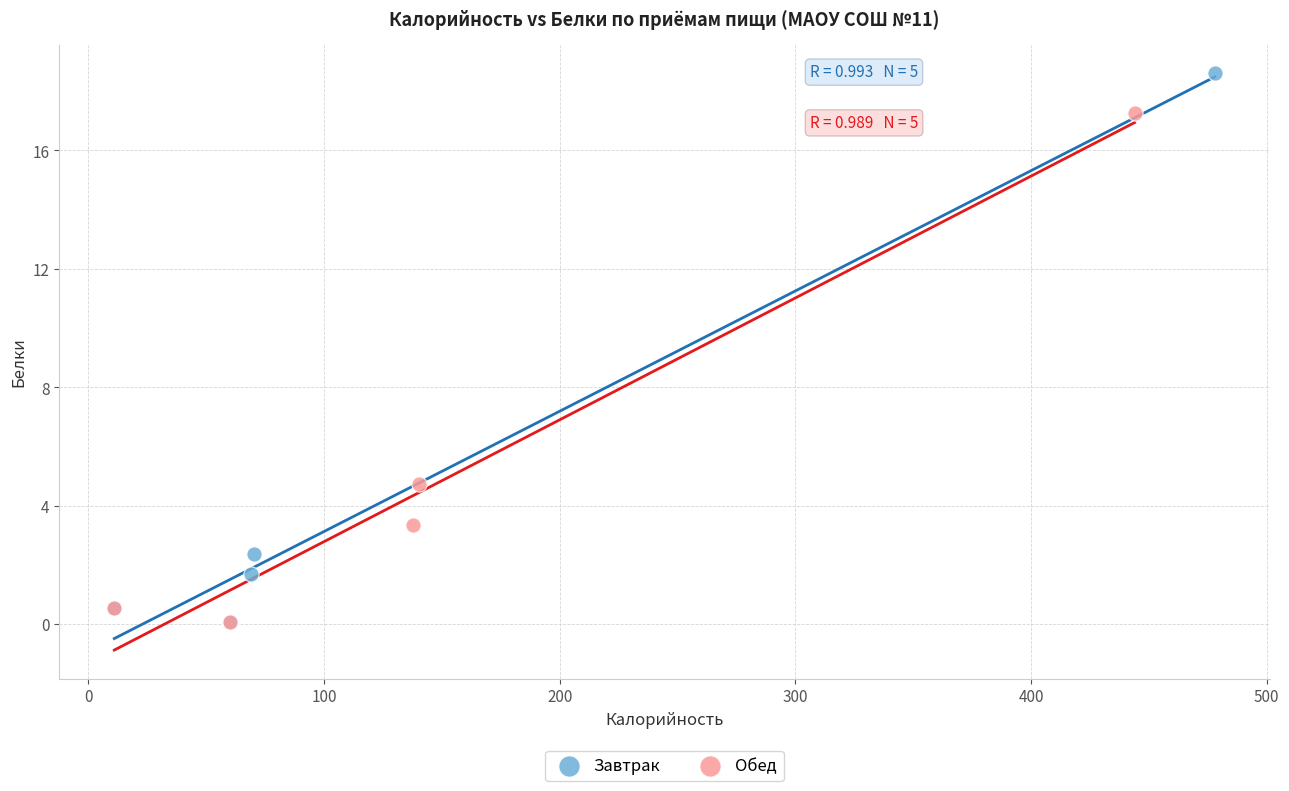

Which series has the largest Y range (max minus min)?

Завтрак